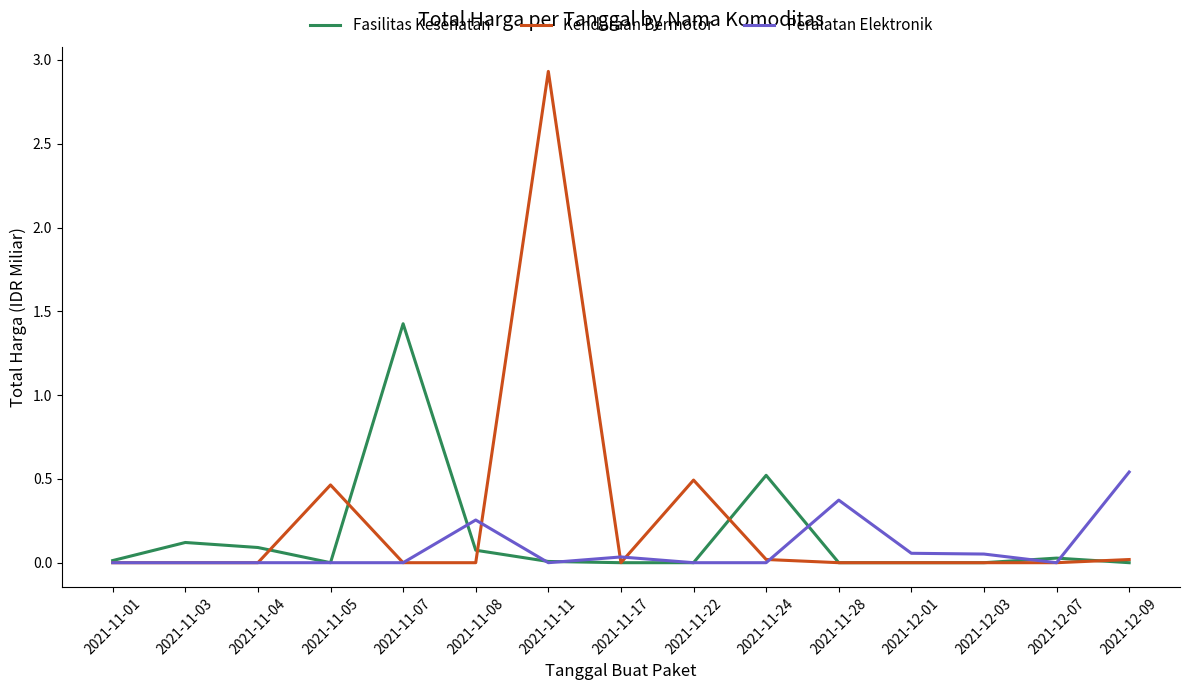

What is the spread (max minus min) of values at 2021-11-07?

1.4